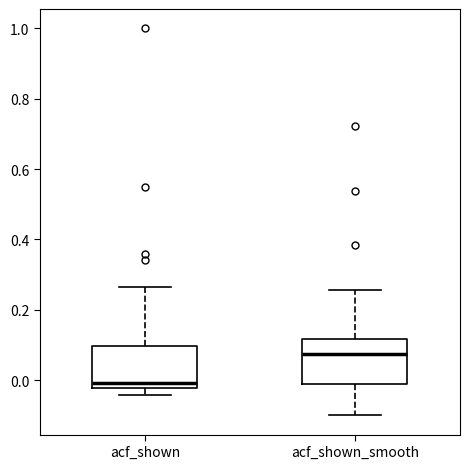

Where does the median line of the box for acf_shown_smooth sit on the y-axis? The values are not printed on the chart, so give them approximately, as read against the axis.

0.08